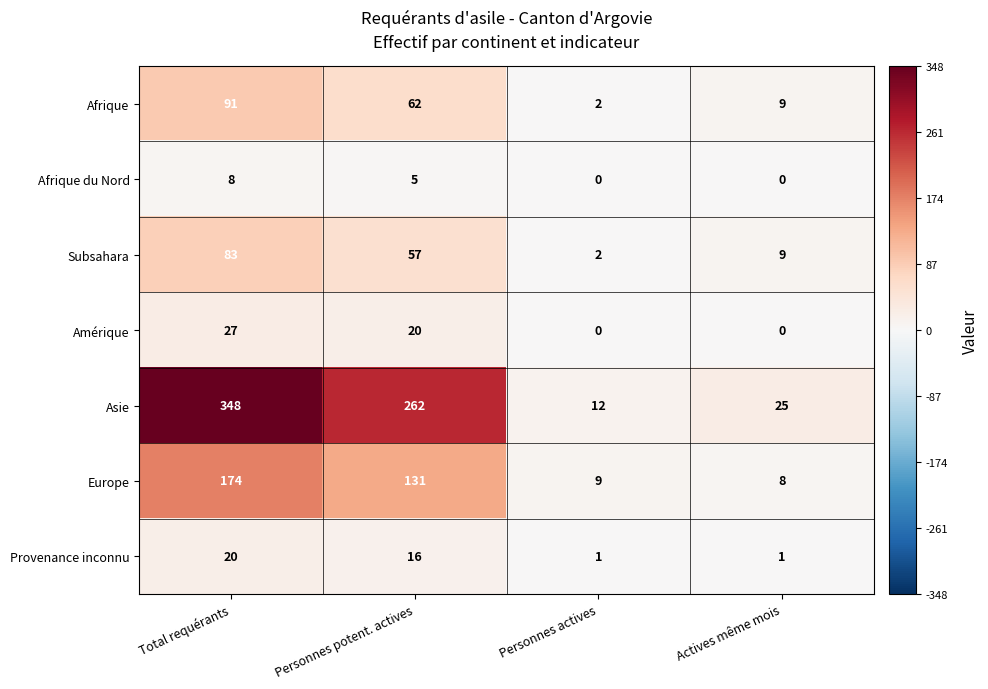

Which series changed the most between Personnes potent. actives and Actives même mois?

Asie